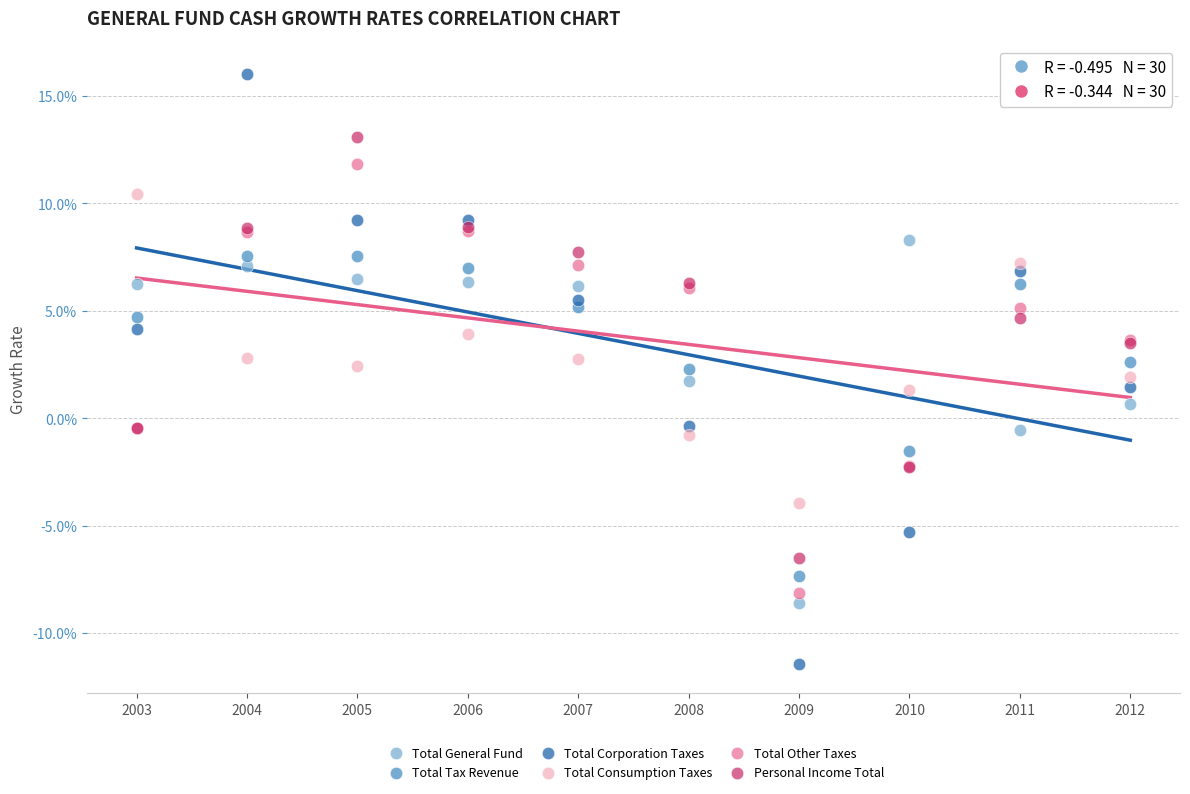

What are all the series names shown in the legend?

Total General Fund, Total Tax Revenue, Total Corporation Taxes, Total Consumption Taxes, Total Other Taxes, Personal Income Total